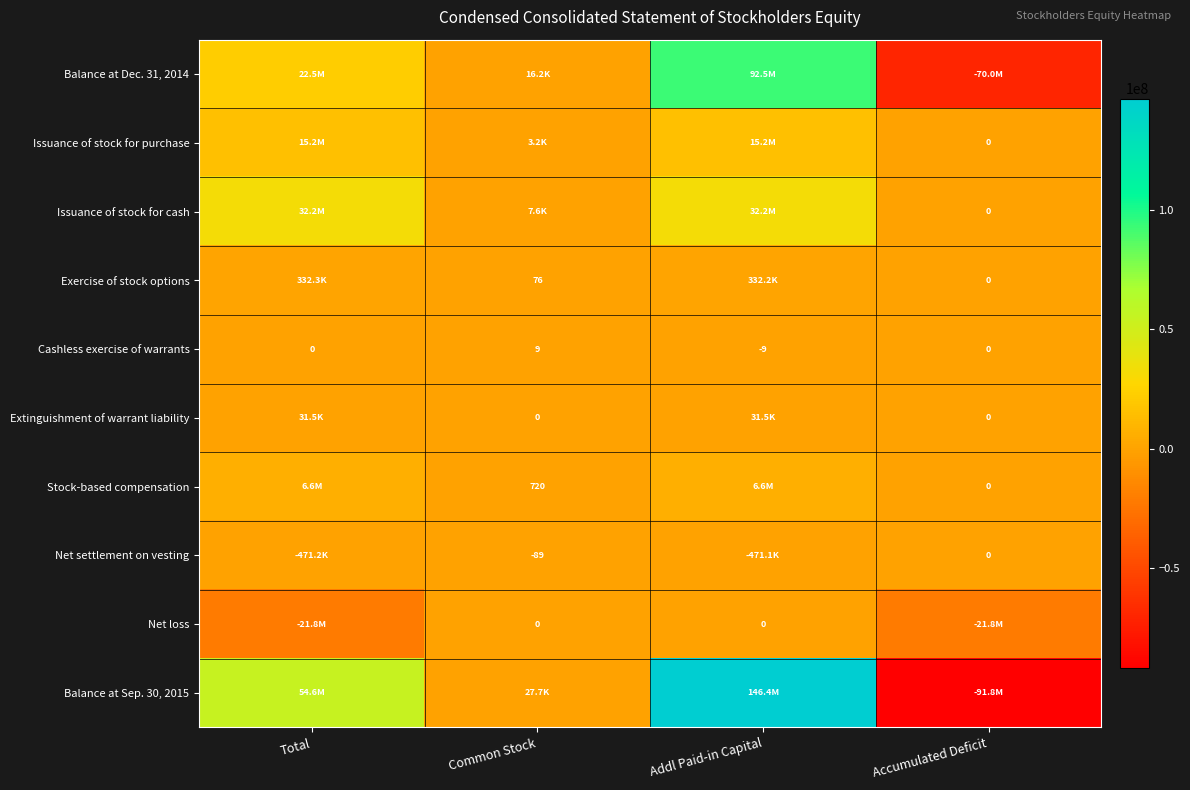

Which category has the lowest value in the Cashless exercise of warrants series?

Addl Paid-in Capital